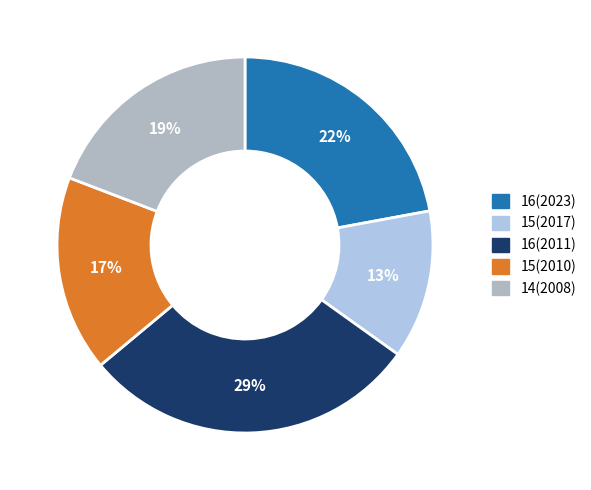

Is there a majority slice in this chart?

No